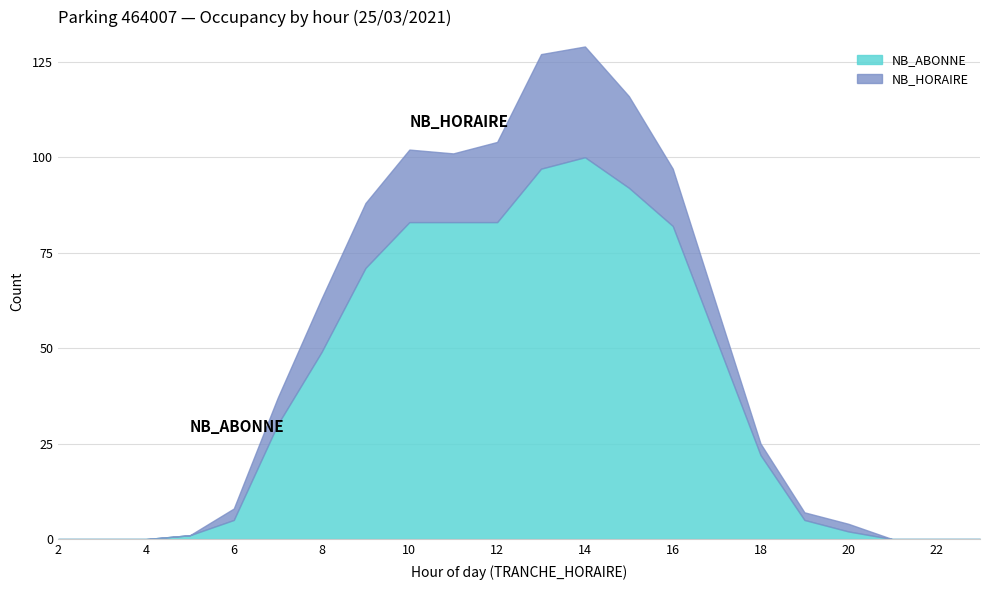

Which series has the widest spread of values?

NB_HORAIRE